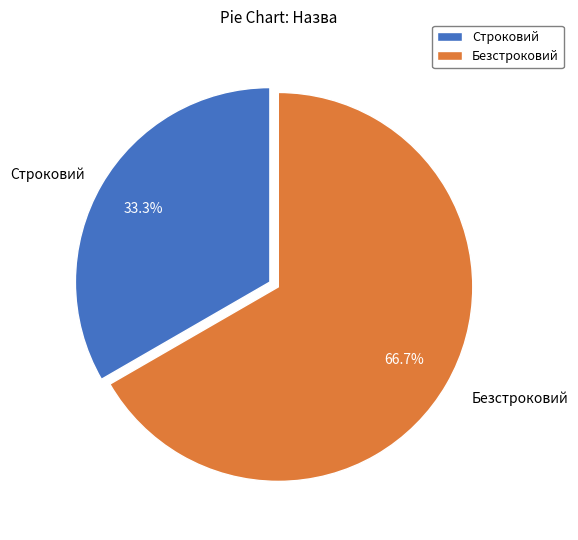

How many slices are in this pie chart?

2